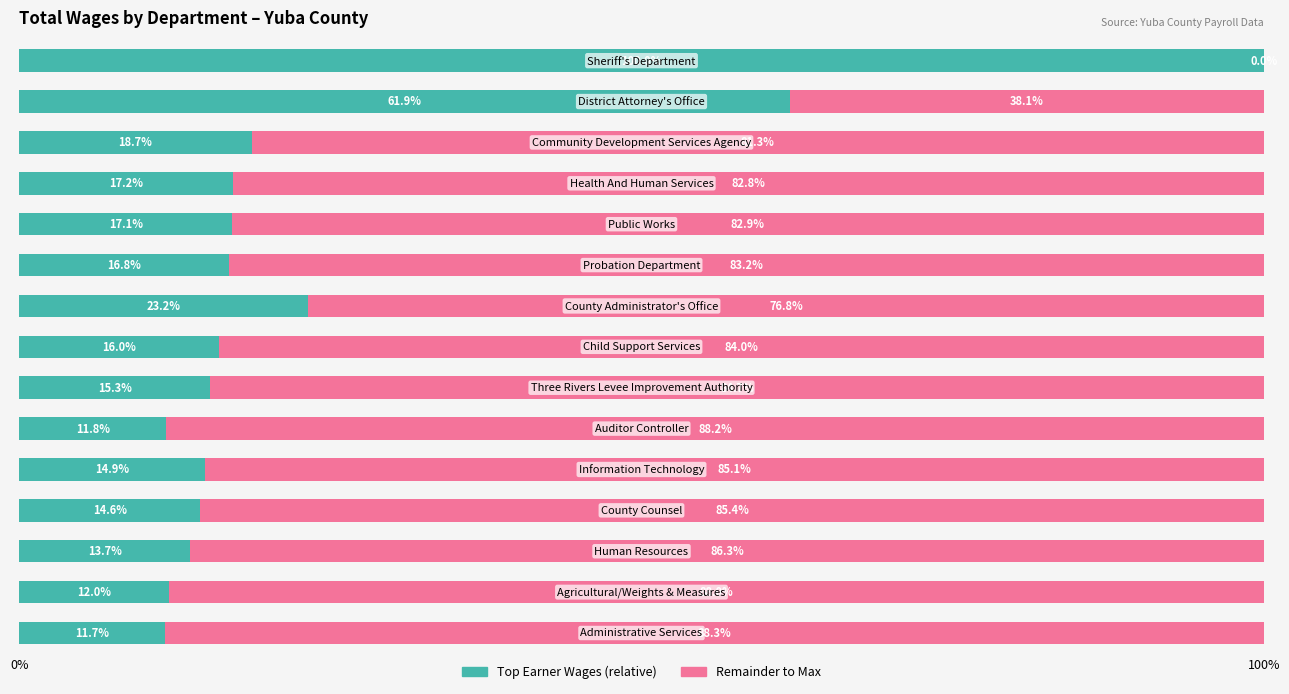

The Remainder series shows 38.1 at 100%. True or false?

True